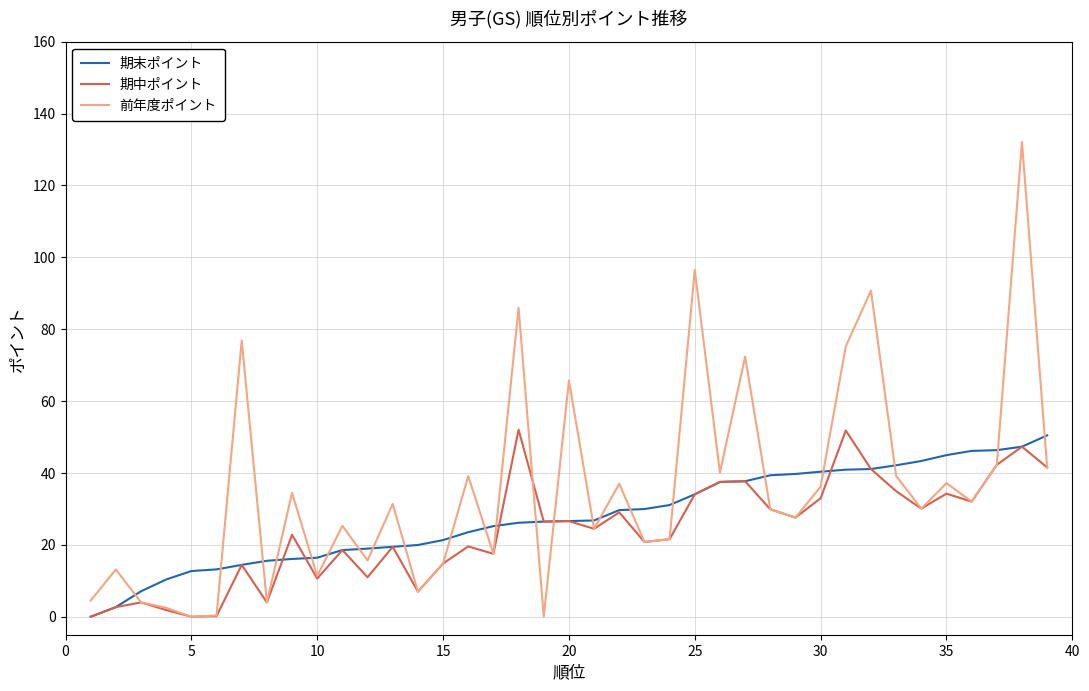

What is the maximum value shown in the chart?

132.1